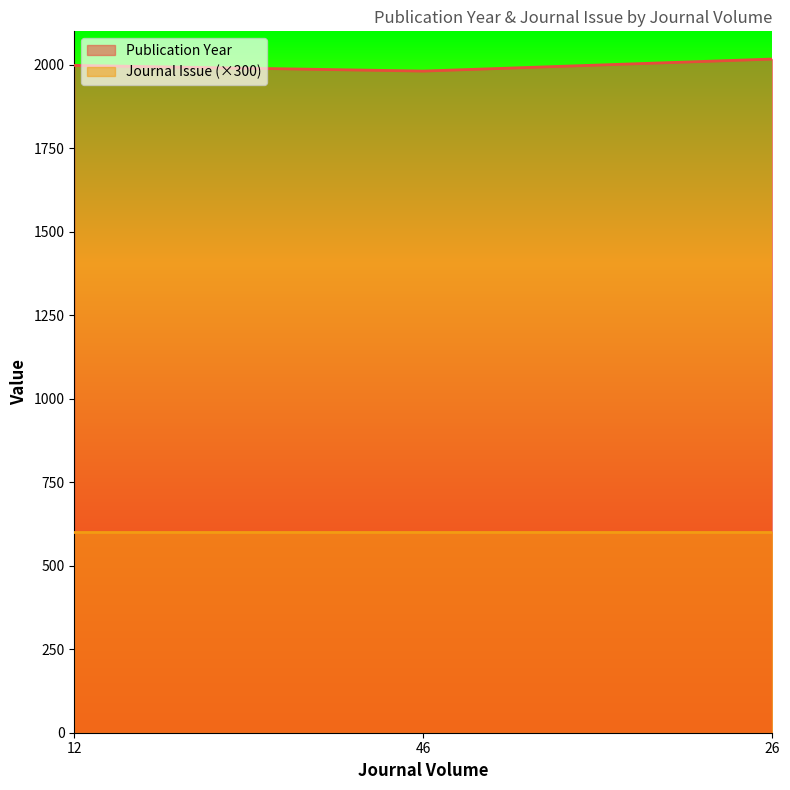

Which category has the highest value across all series?

26